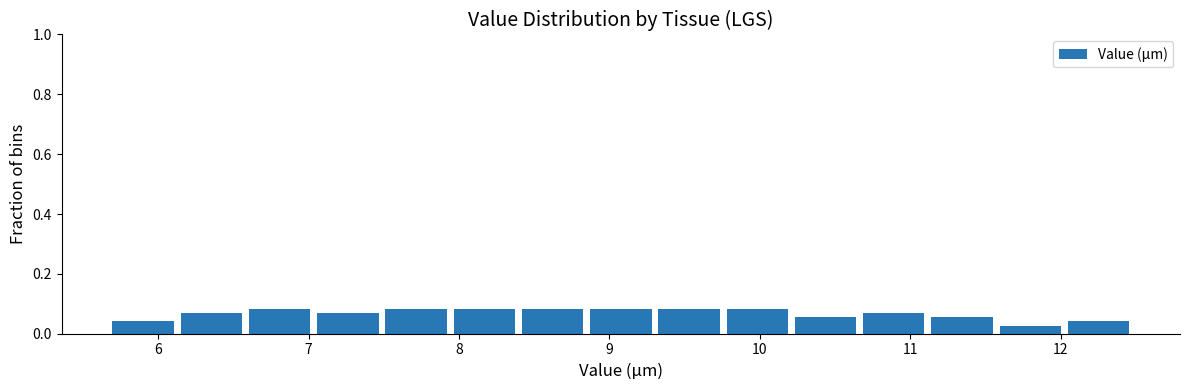

Reading left to right, list every bar in this chart as the range it spans on the x-axis followed by its height. Neither the bar edges nor the heights are printed on the chart, so give them approximately, as read against the axes.

5.7 to 6.1: 0.04
6.1 to 6.6: 0.06
6.6 to 7.1: 0.08
7.1 to 7.5: 0.06
7.5 to 8.0: 0.08
8.0 to 8.4: 0.08
8.4 to 8.9: 0.08
8.9 to 9.3: 0.08
9.3 to 9.8: 0.08
9.8 to 10.2: 0.08
10.2 to 10.7: 0.06
10.7 to 11.1: 0.06
11.1 to 11.6: 0.06
11.6 to 12.0: 0.02
12.0 to 12.5: 0.04